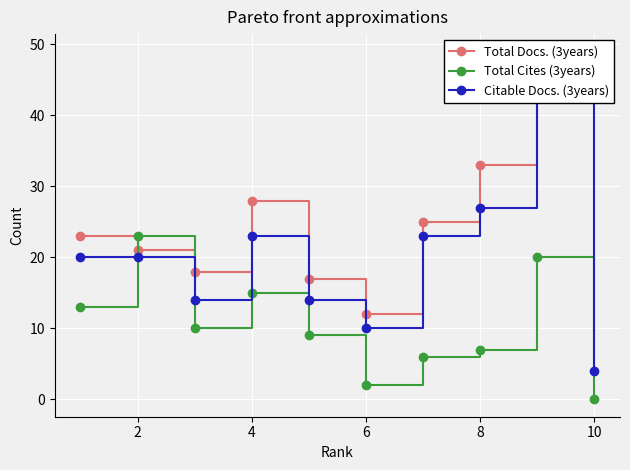

The Total Cites (3years) series shows 0 at 10. True or false?

True